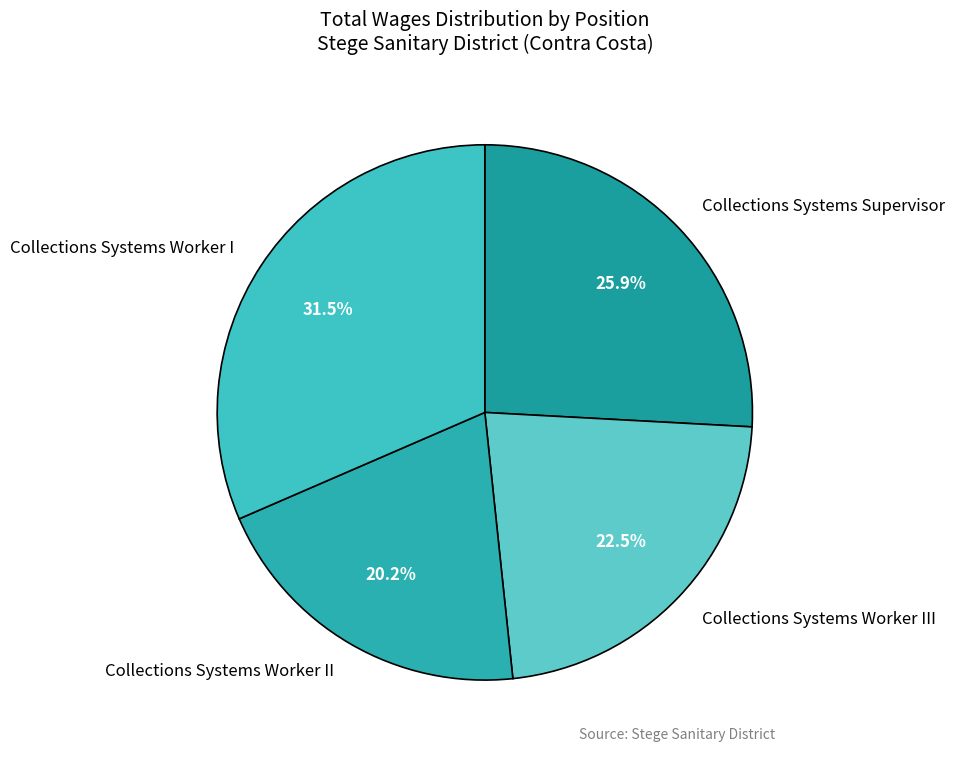

Rank the categories by value from highest to lowest.

Collections Systems Worker I, Collections Systems Supervisor, Collections Systems Worker III, Collections Systems Worker II